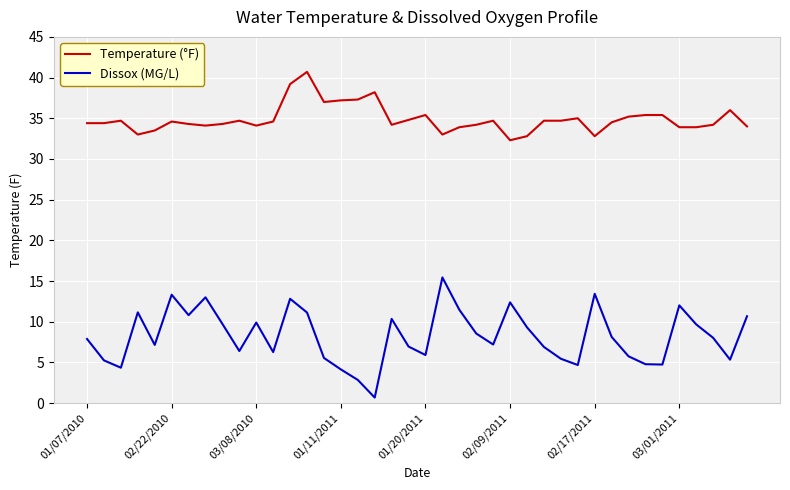

True or false: Dissox (MG/L) and Temperature (°F) cross at least once.

False